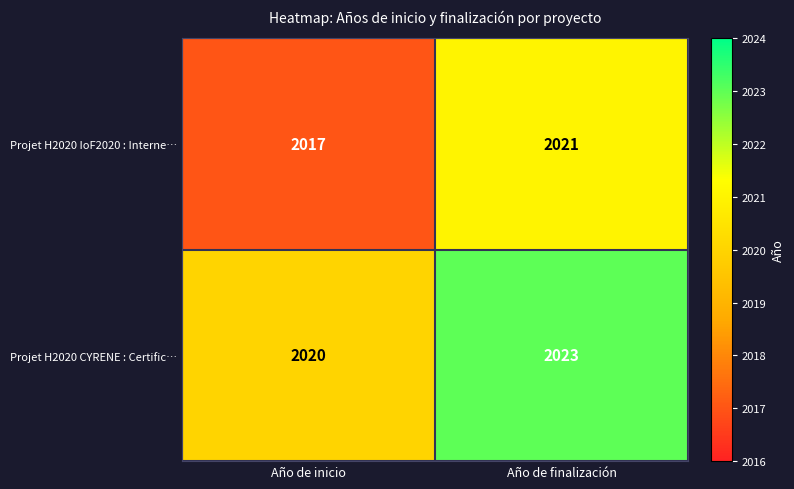

What is the difference between the maximum and minimum values in the Projet H2020 CYRENE : Certific… series?

3